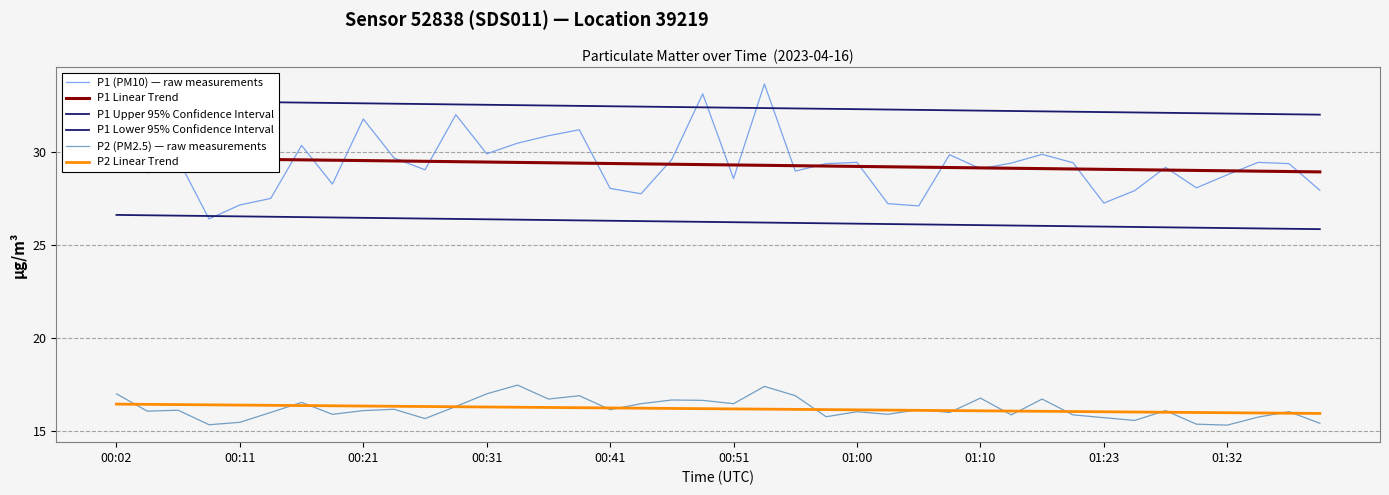

Which series has the largest range (max minus min)?

P1 (PM10) — raw measurements